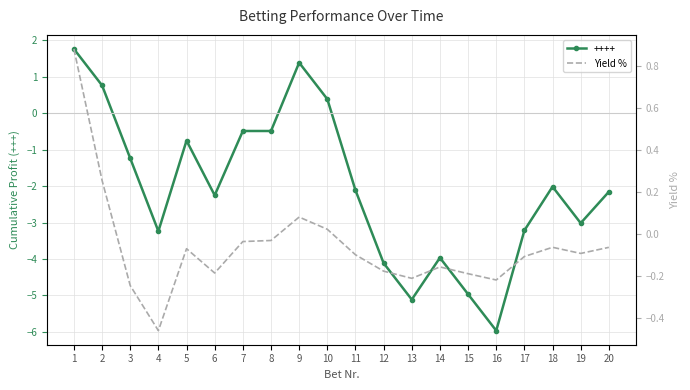

Read the value at 15.

-0.2